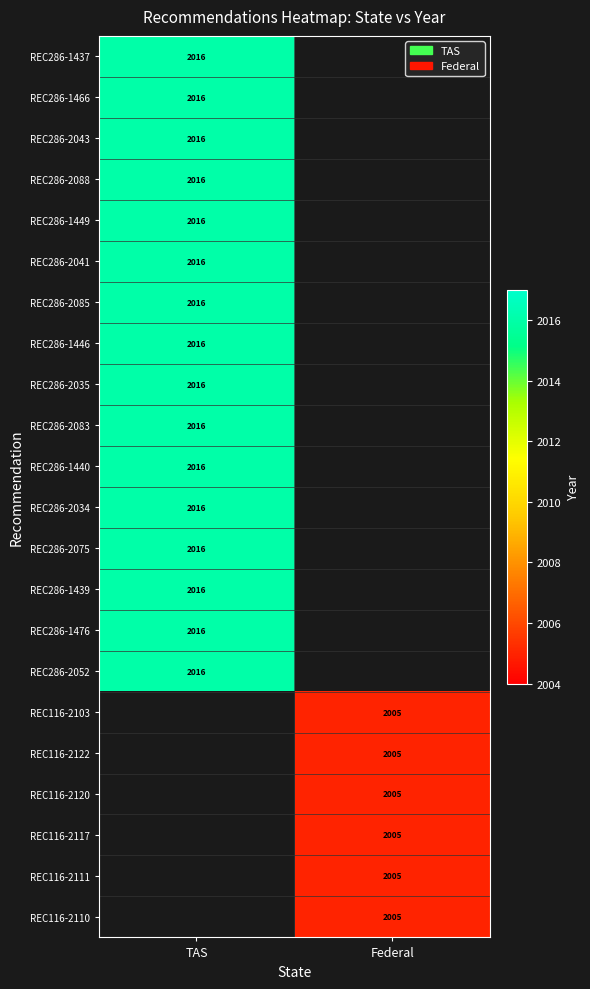

Which has a higher value, Federal or TAS?

TAS